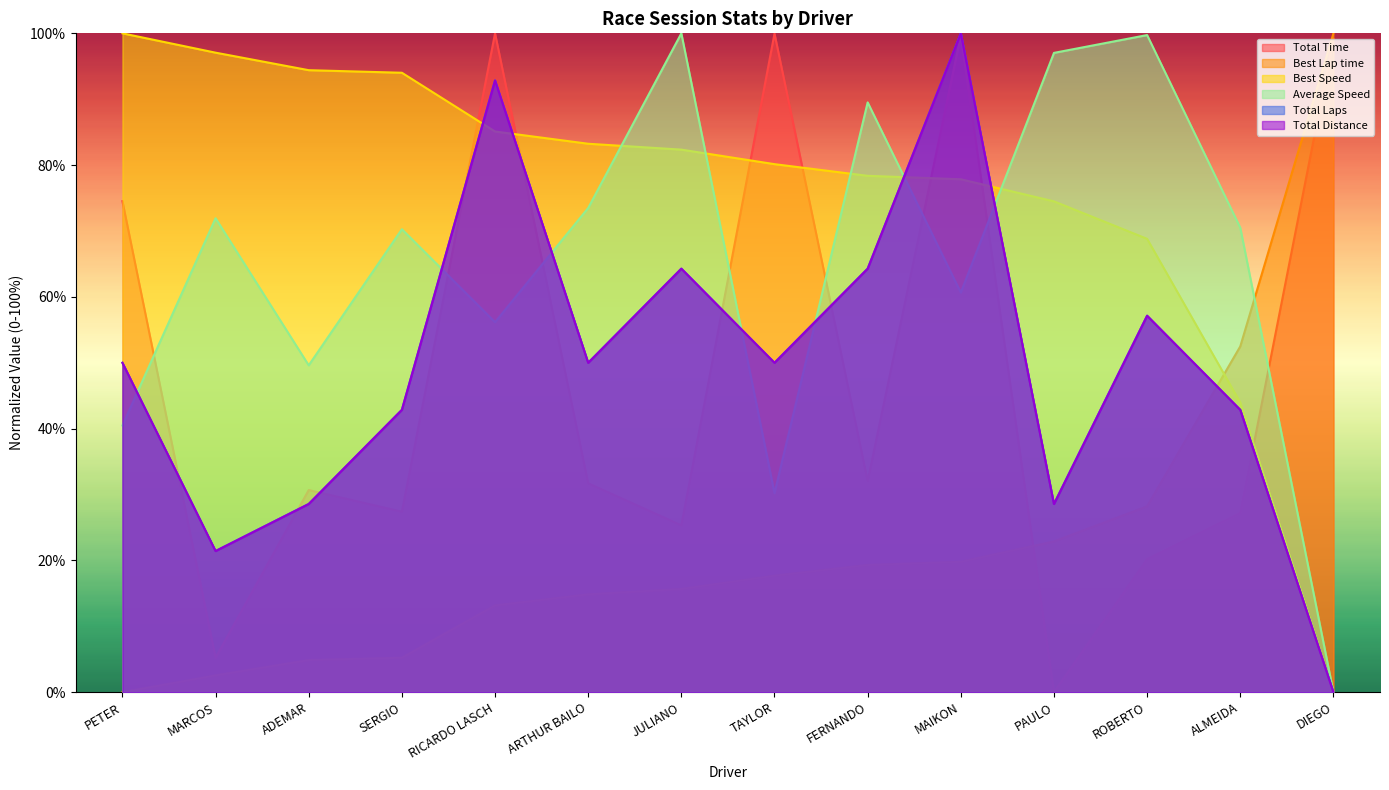

What is the highest value of the Best Speed series?

100.0